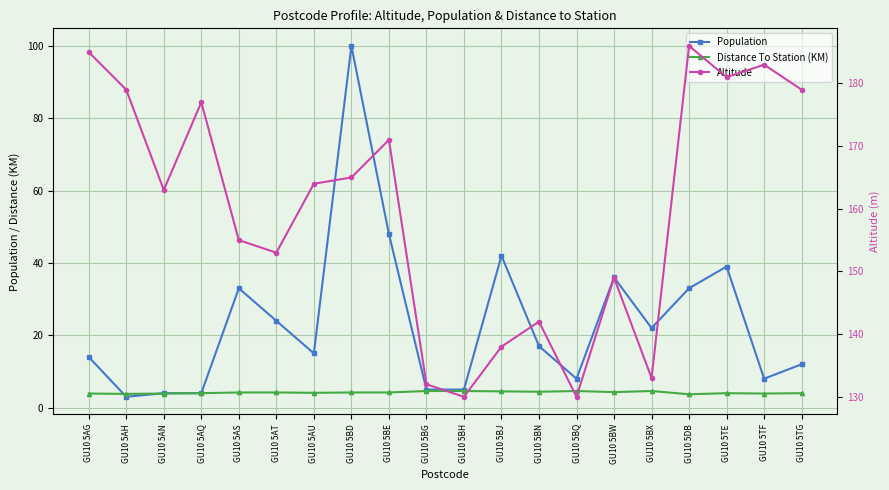

What position from the left is GU10 5BQ?

14